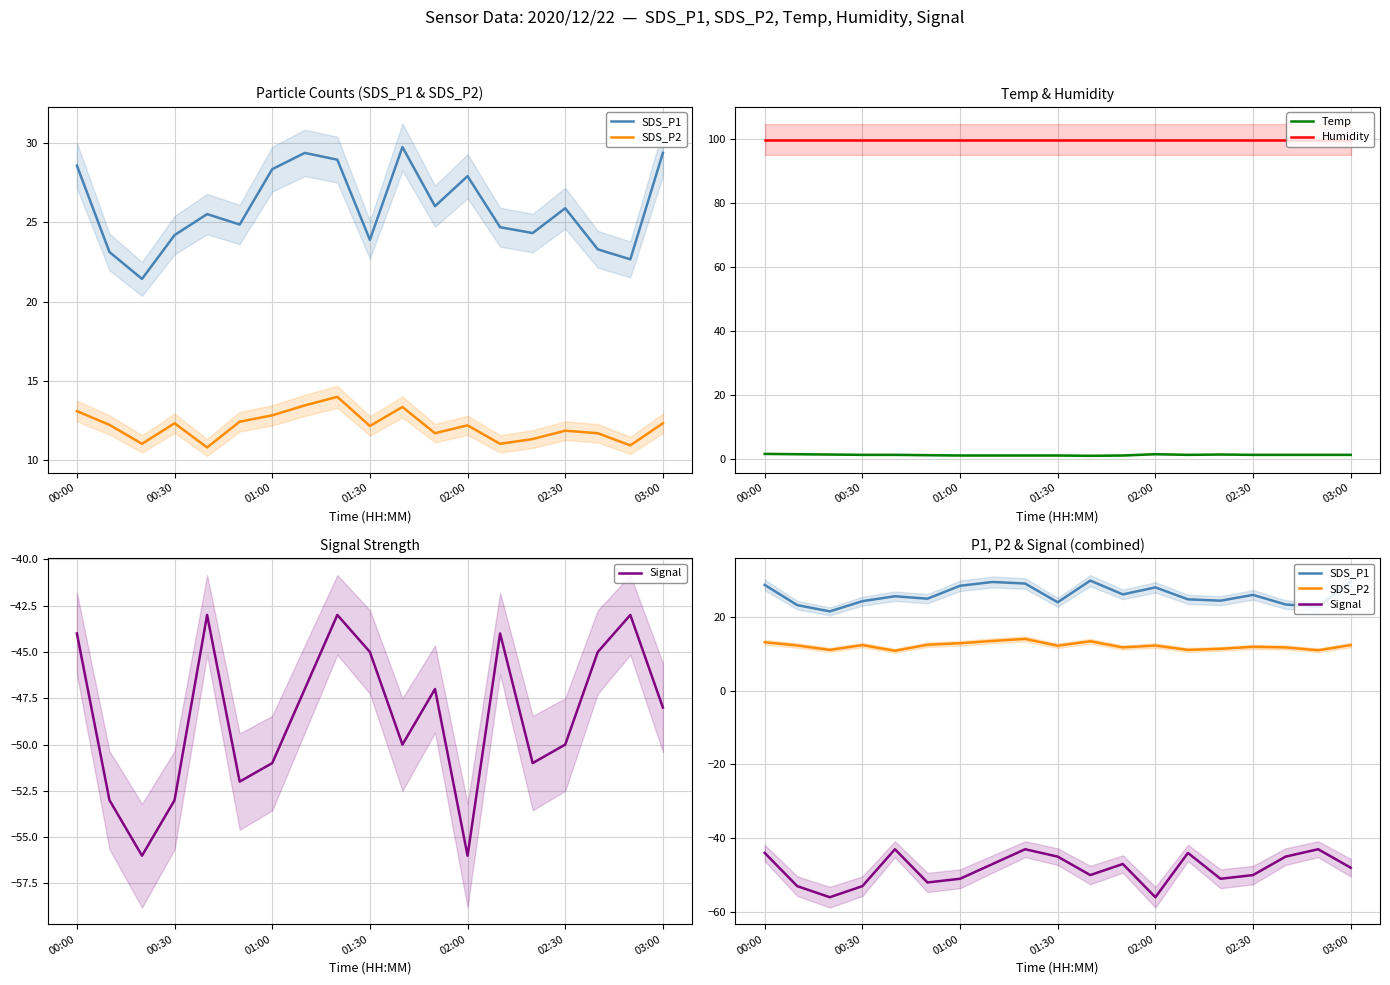

True or false: SDS_P1 has a value of 17.4 at 10.

False